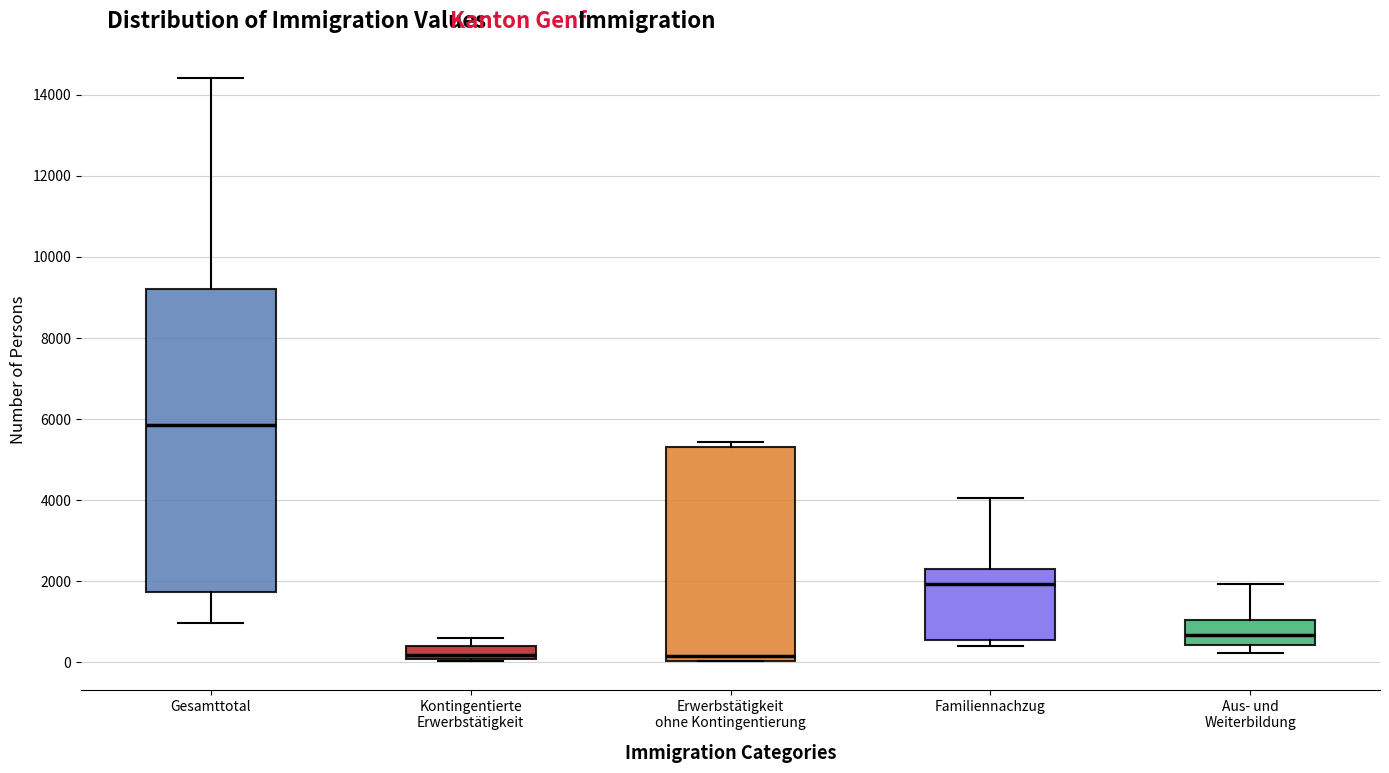

Reading left to right, read every box against the y-axis: the position of its median line, the range the box covers, and the ends of its whiskers. The values are not printed on the chart, so give them approximately, as read against the axis.

Gesamttotal: median 5800, box 1800 to 9200, whiskers 1000 to 14400
Kontingentierte Erwerbstätigkeit: median 200, box 0 to 400, whiskers 0 to 600
Erwerbstätigkeit ohne Kontingentierung: median 200, box 0 to 5400, whiskers 0 to 5400 (just above the box's upper edge)
Familiennachzug: median 2000, box 600 to 2400, whiskers 400 to 4000
Aus- und Weiterbildung: median 600, box 400 to 1000, whiskers 200 to 2000